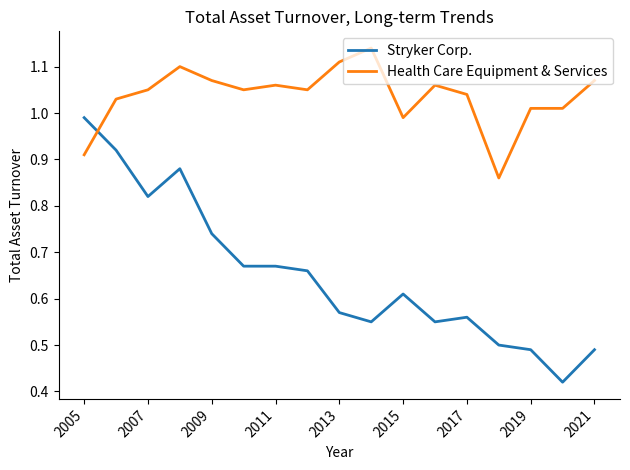

Which series has the largest range (max minus min)?

Stryker Corp.